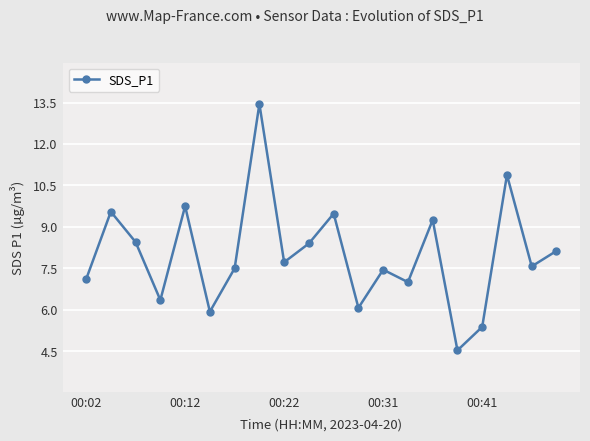

What is the minimum value shown in the chart?

4.5